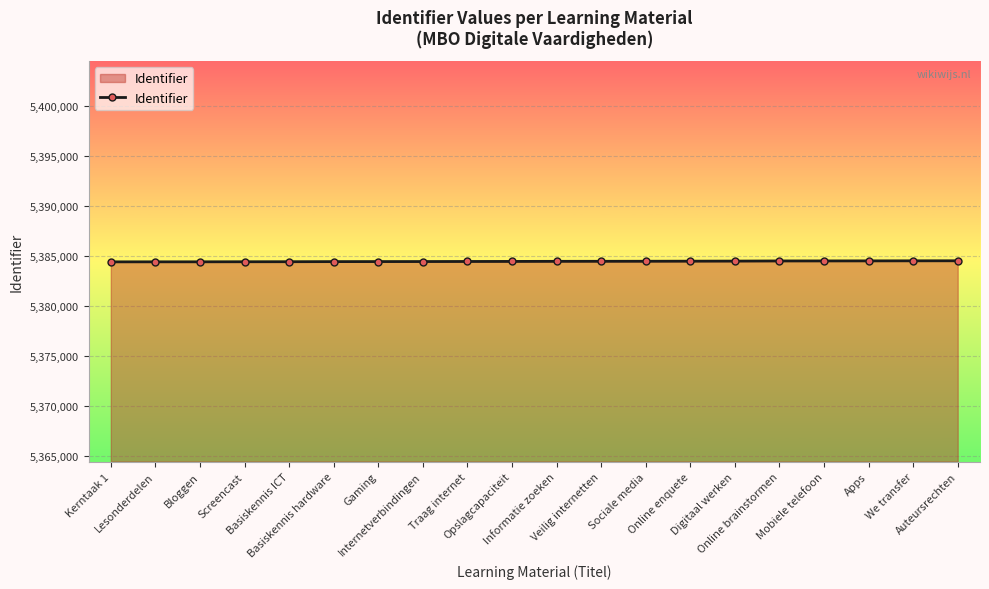

Count the number of categories in the chart.

20